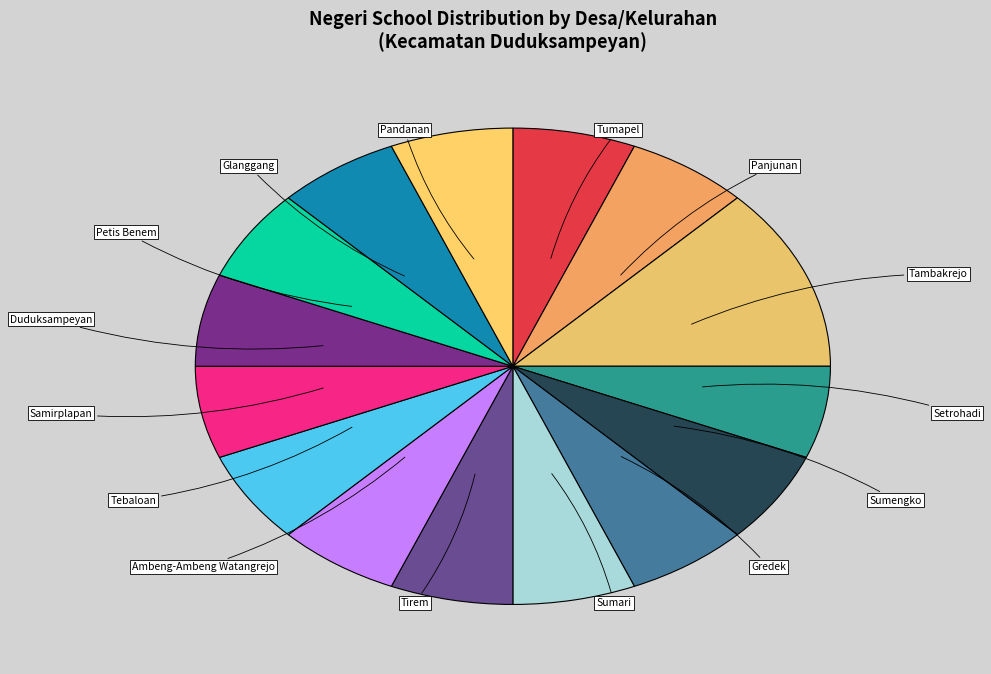

Do Tirem and Petis Benem together represent more than half of the pie?

No